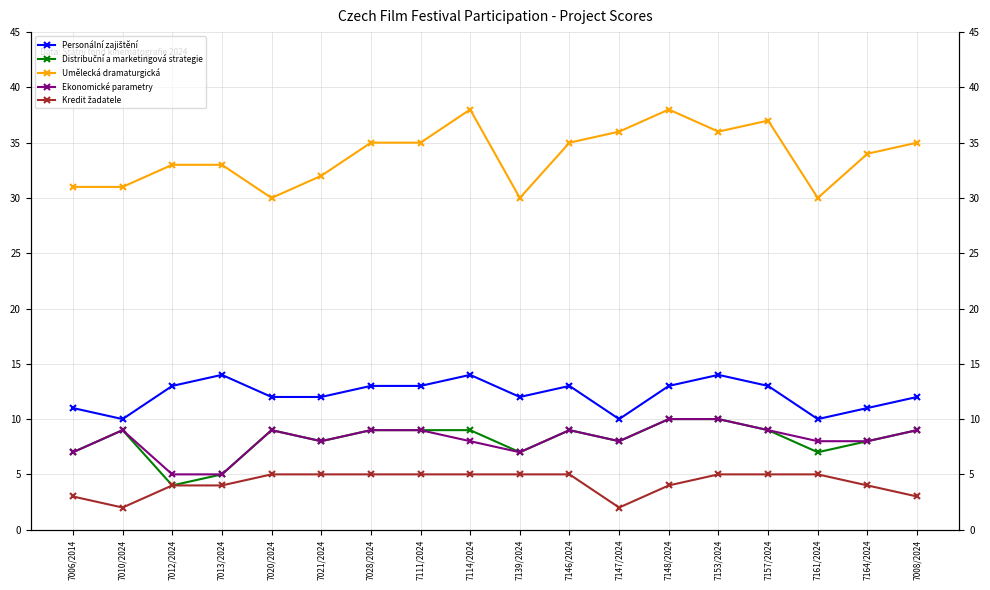

Rank the series by their maximum value, from lowest to highest.

Kredit žadatele, Distribuční a marketingová strategie, Ekonomické parametry, Personální zajištění, Umělecká dramaturgická